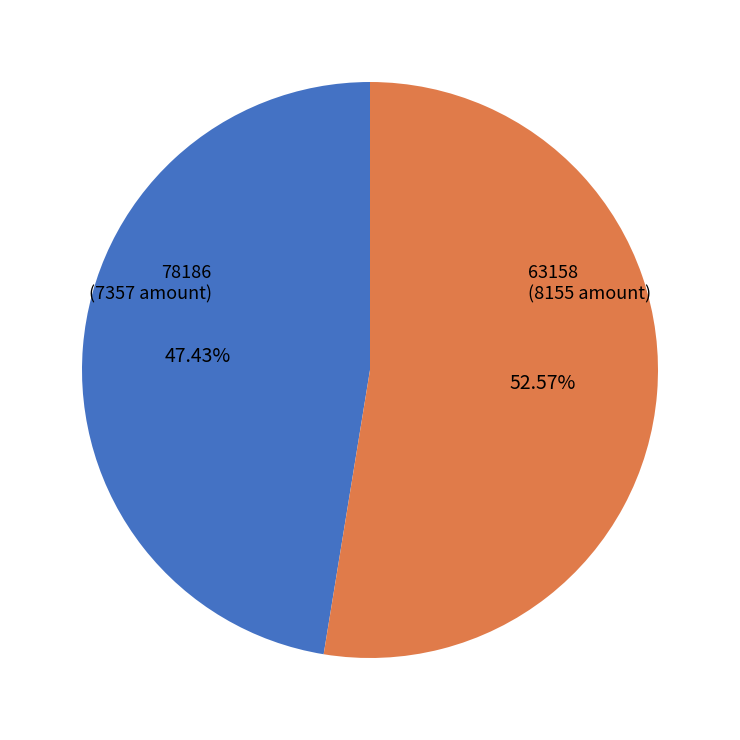

How many slices are in this pie chart?

2